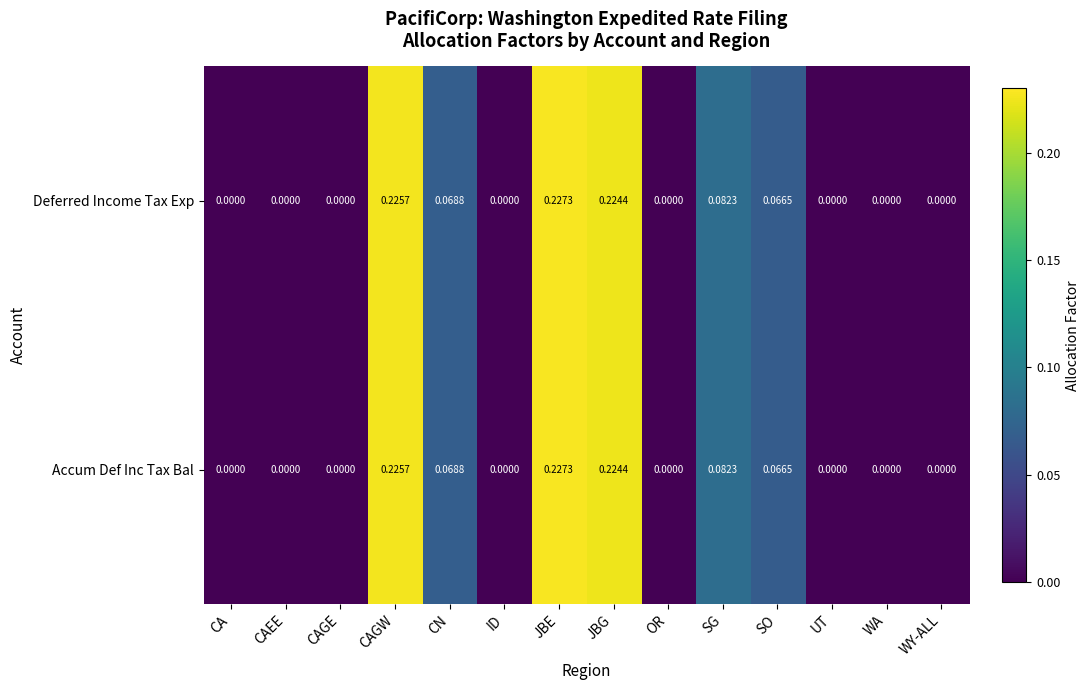

At which category is the sum across all series the highest?

JBE